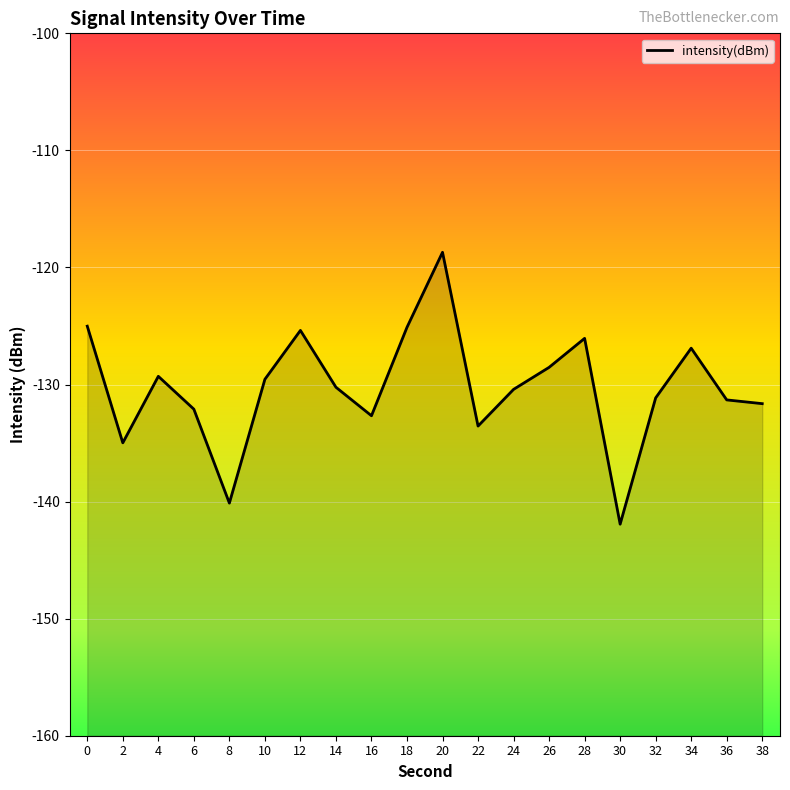

Reading right to left, list all the values displayed in this chart.

38=-131.6	36=-131.3	34=-126.9	32=-131.1	30=-141.9	28=-126.1	26=-128.5	24=-130.4	22=-133.5	20=-118.7	18=-125.1	16=-132.7	14=-130.2	12=-125.4	10=-129.6	8=-140.1	6=-132.1	4=-129.3	2=-135.0	0=-125.0